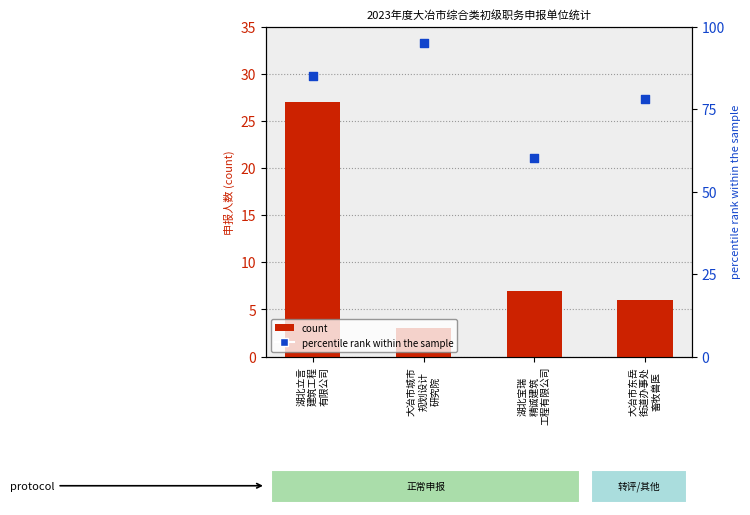

Which series contains the highest Y value?

percentile rank within the sample